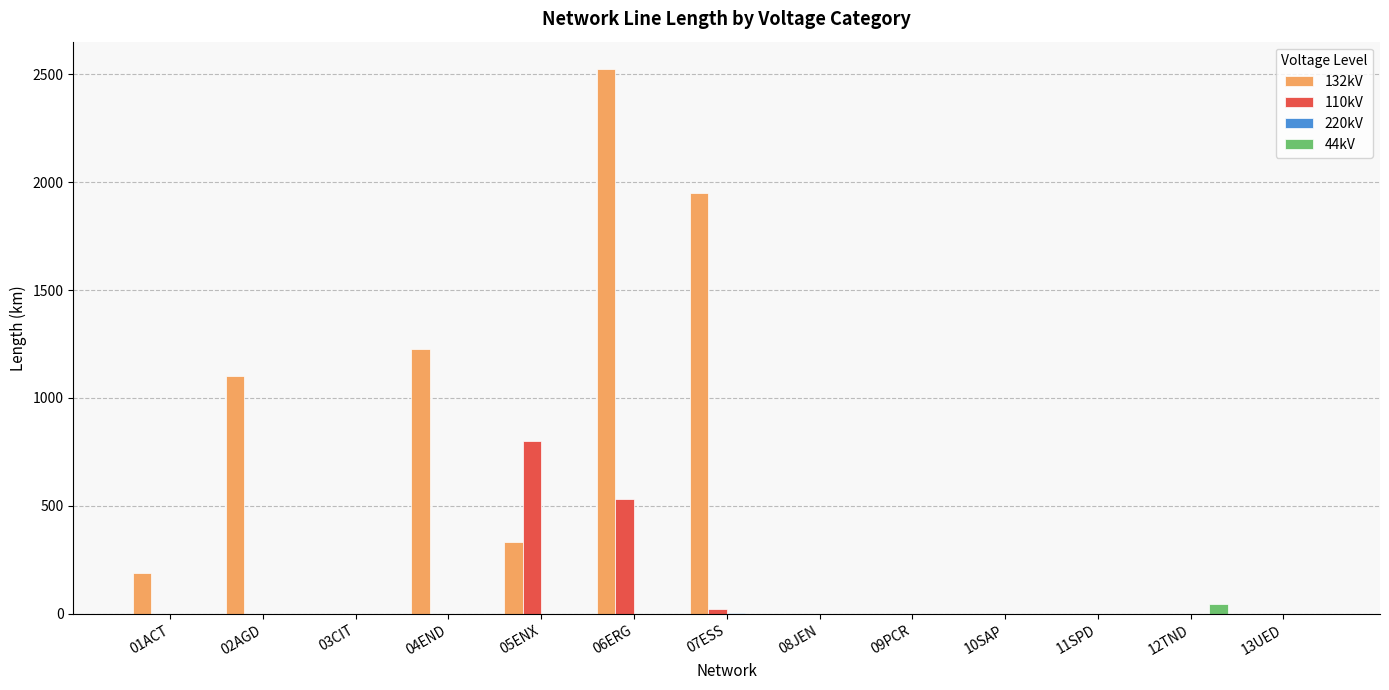

True or false: 44kV has a value of 0.0 at 02AGD.

True